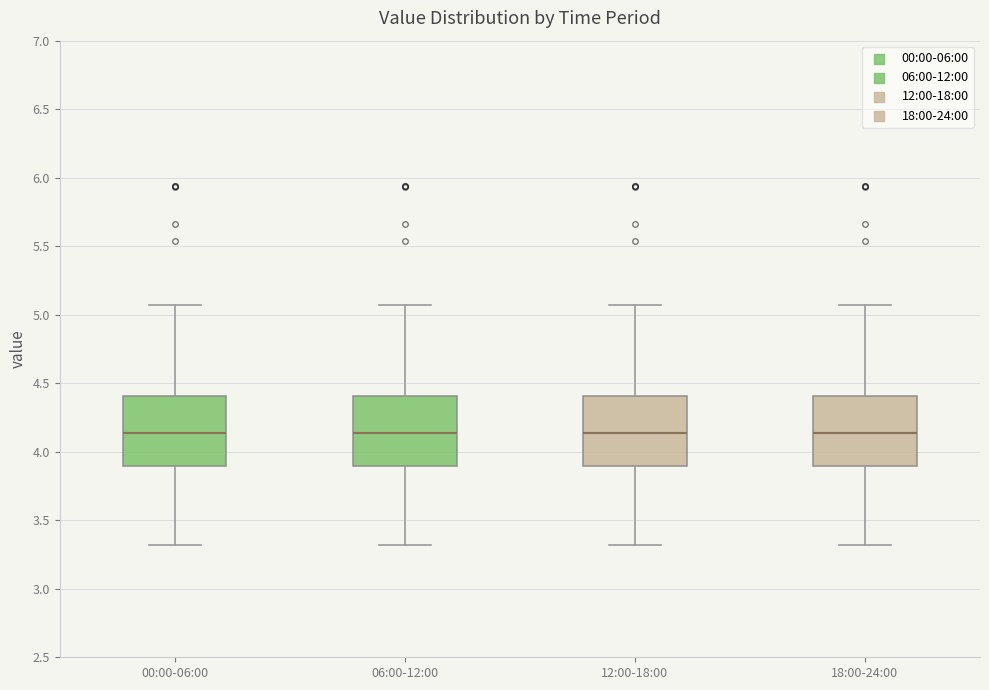

Where is the lower edge of the box for 12:00-18:00 on the y-axis? The values are not printed on the chart, so give them approximately, as read against the axis.

3.90